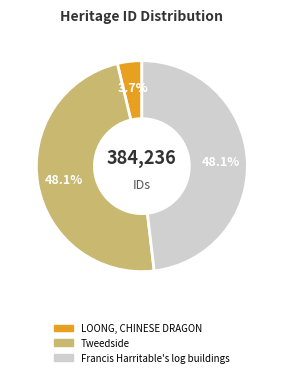

Which has a higher value, Tweedside or LOONG, CHINESE DRAGON?

Tweedside